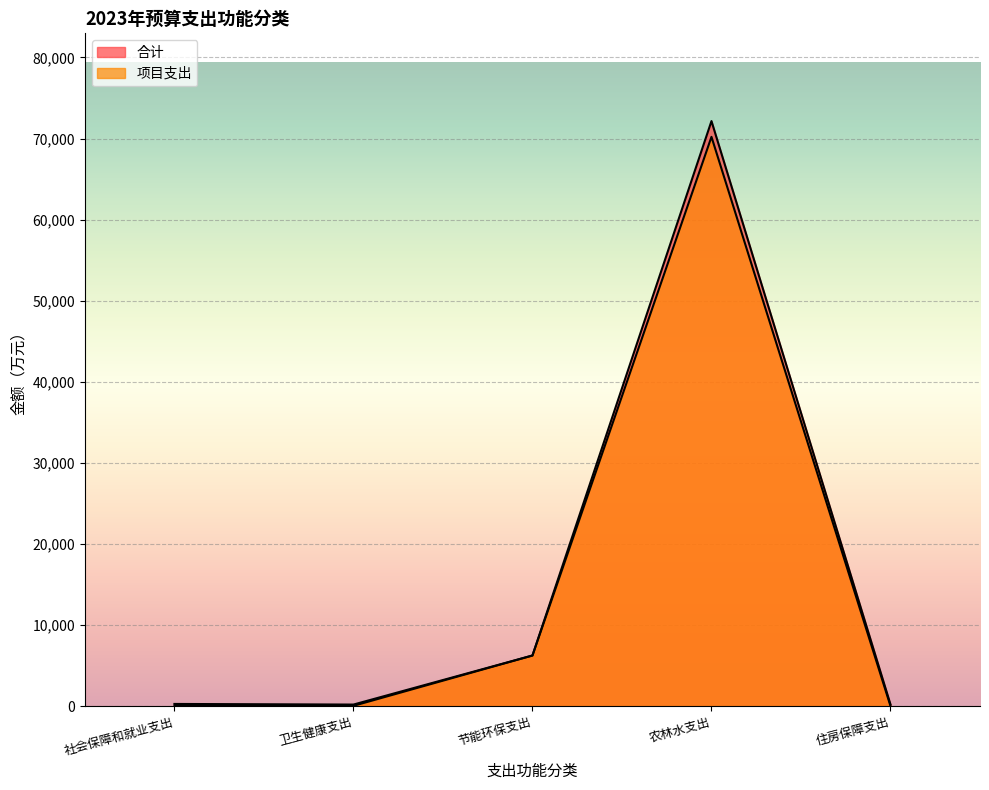

At how many categories does at least one series exceed 616?

2